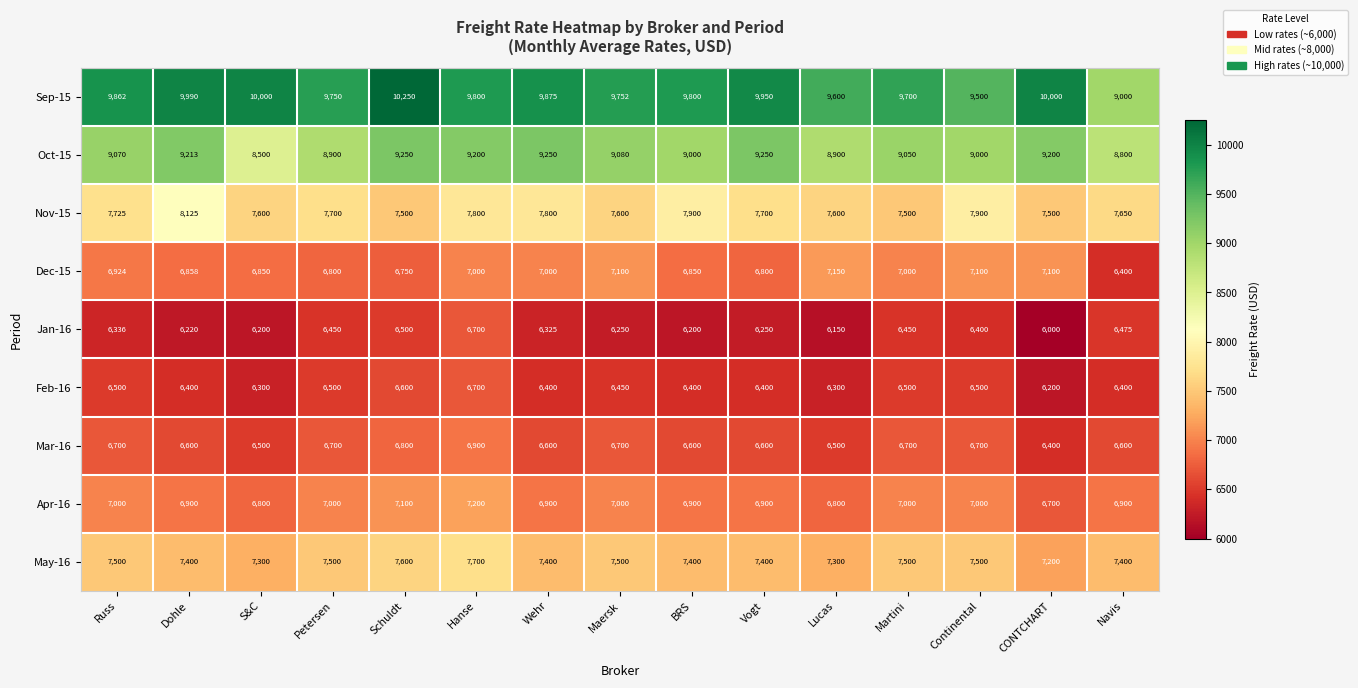

Count the number of data series in this chart.

9